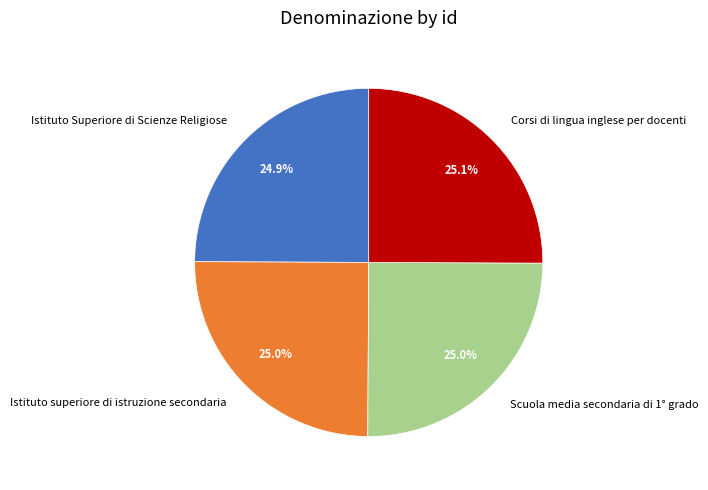

How many segments does this pie chart have?

4